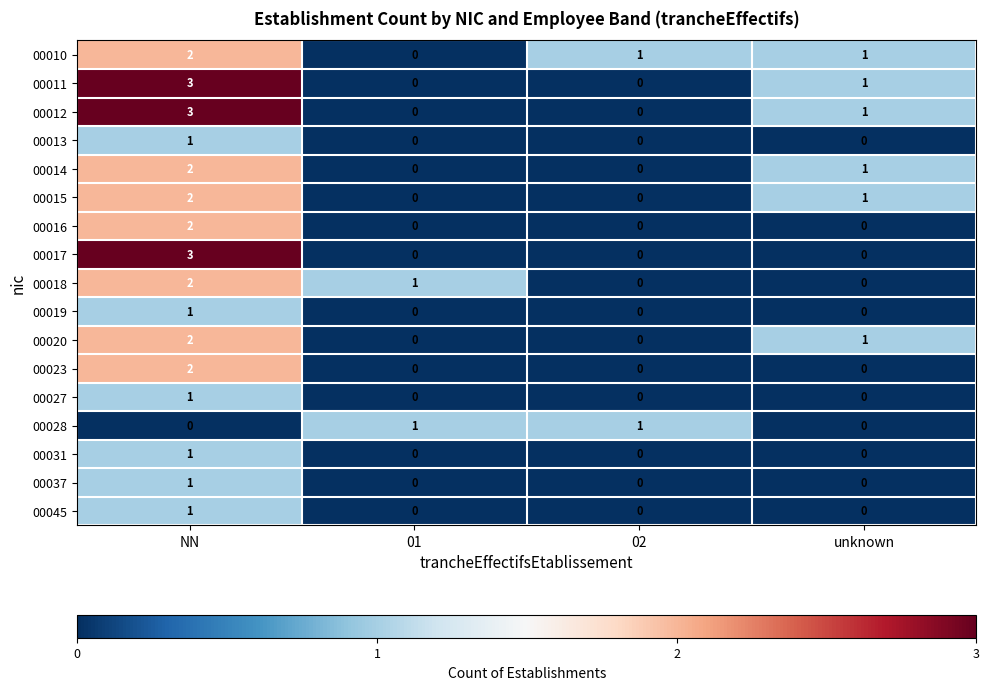

The value of 00013 at 01 is 0. True or false?

True